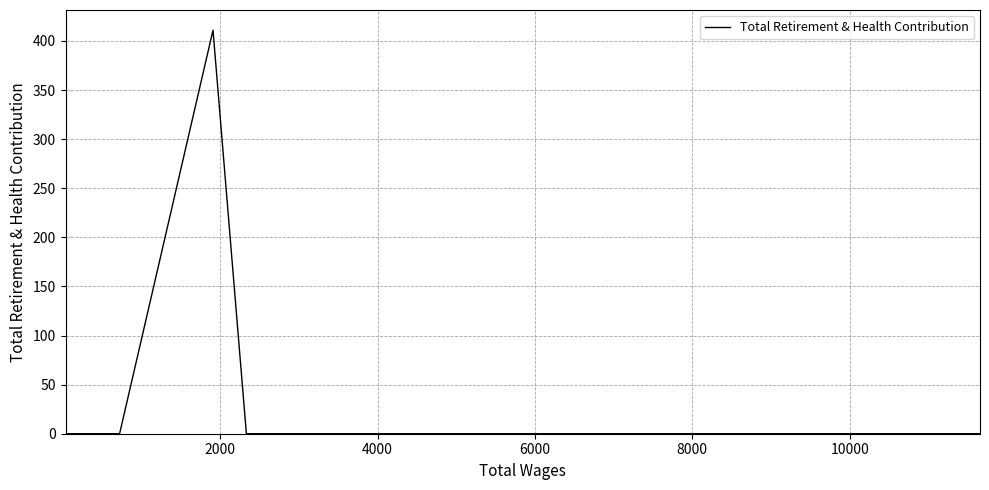

True or false: the data has more than 2 interior local peaks.

False